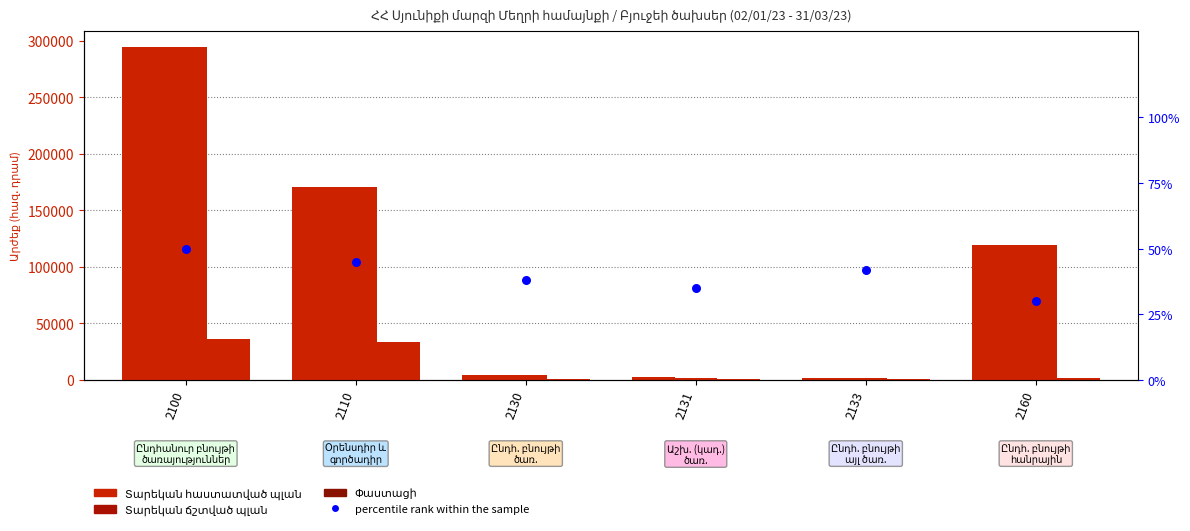

Is the value of Տարեկան ճշտված պլան at 2160 greater than the value of Տարեկան հաստատված պլան at 2131?

Yes